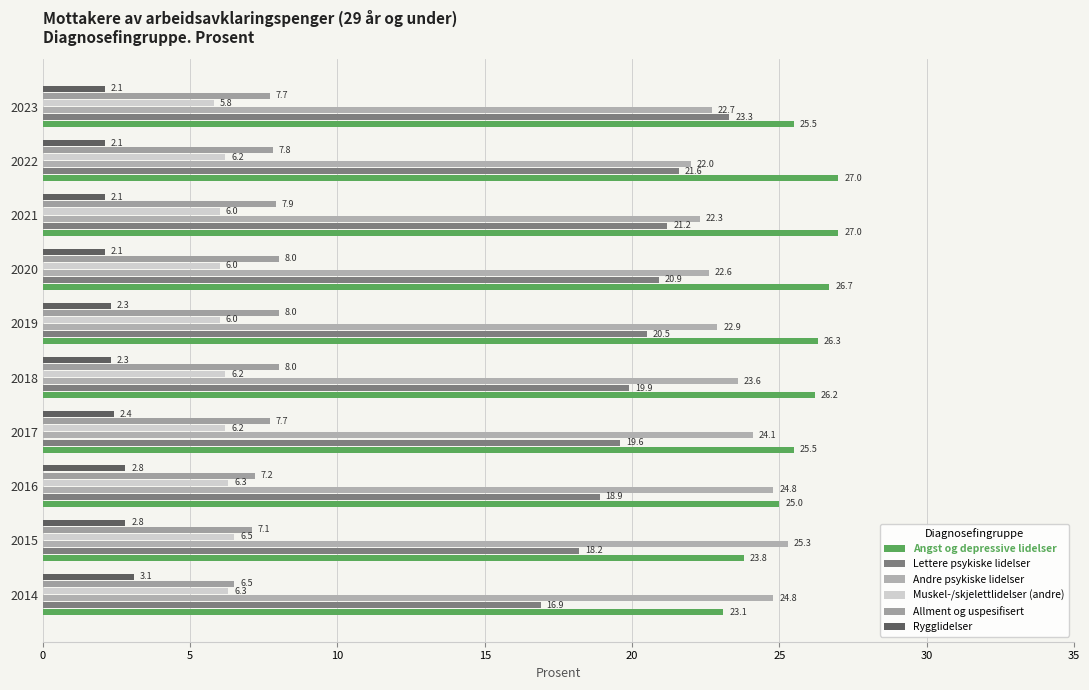

What is the average value of the Muskel-/skjelettlidelser (andre) series?

6.2